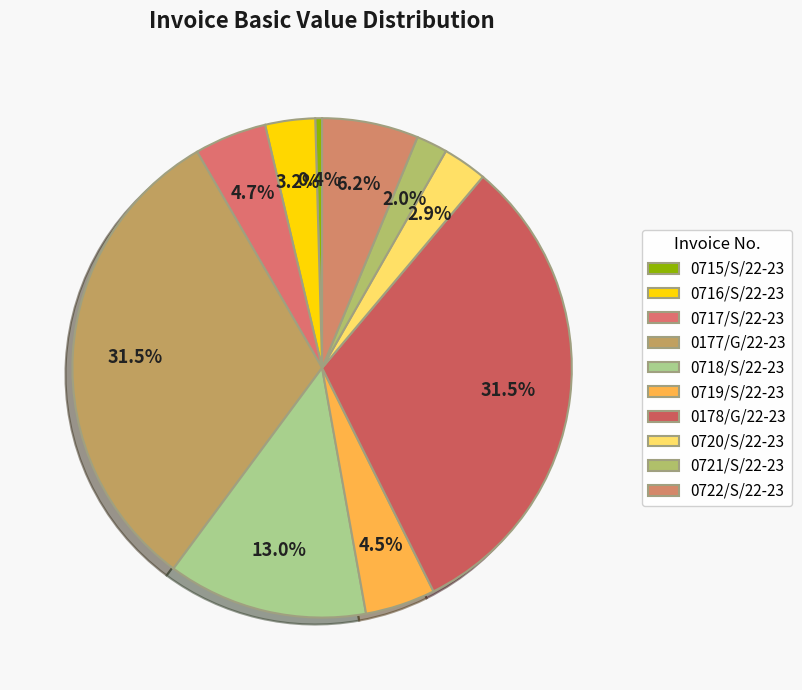

To the nearest percent, what percentage of the pie is 0721/S/22-23?

2%